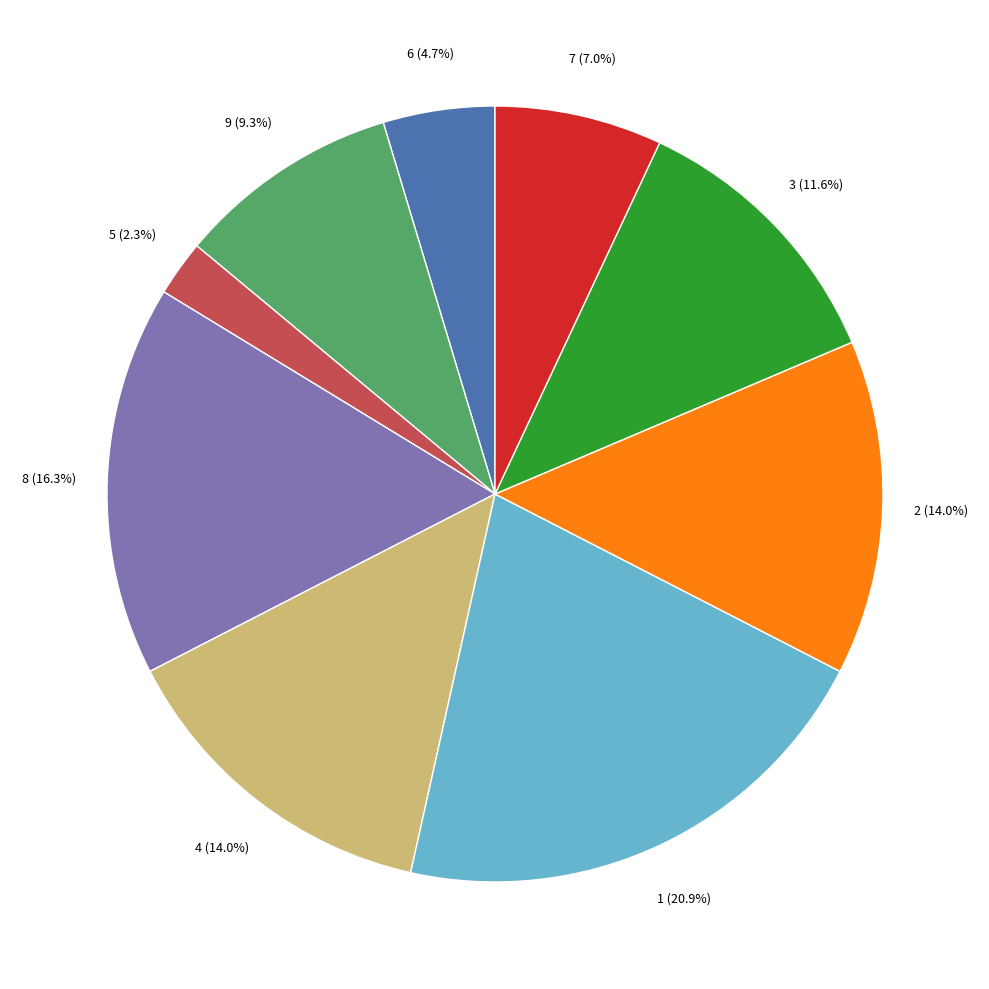

How many slices are in this pie chart?

9